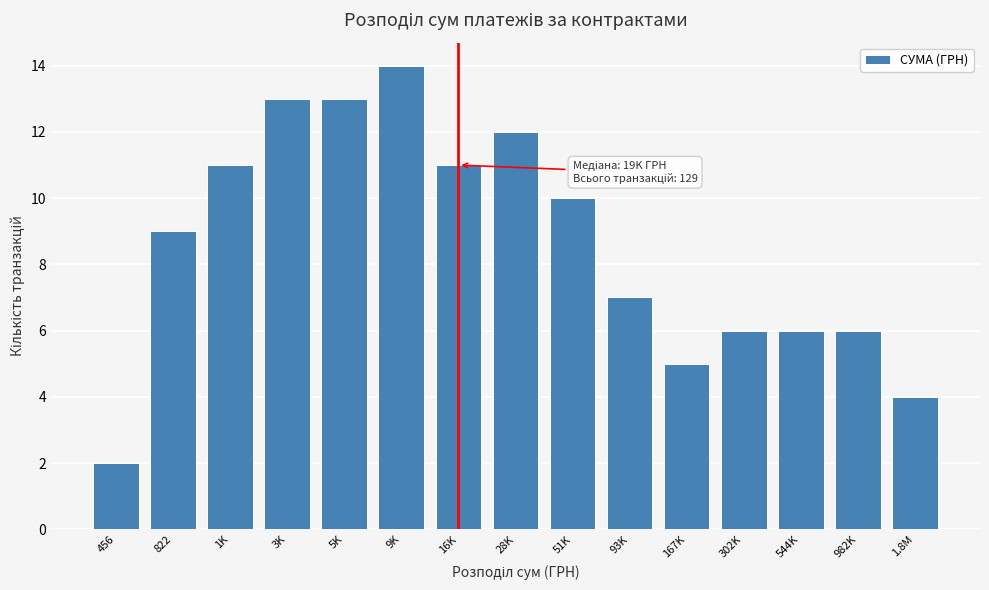

Reading left to right, list all the values displayed in this chart.

456=2	822=9	1K=11	3K=13	5K=13	9K=14	16K=11	28K=12	51K=10	93K=7	167K=5	302K=6	544K=6	982K=6	1.8M=4